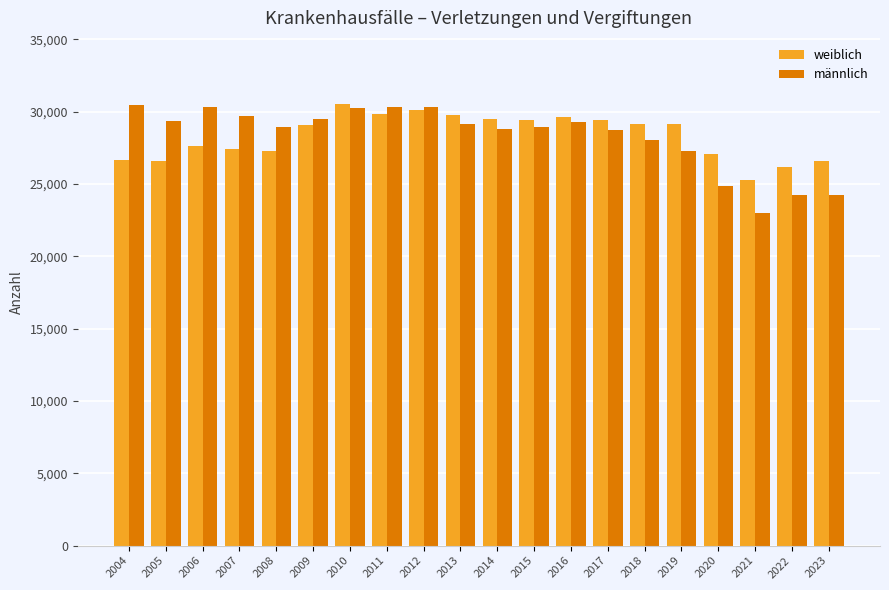

Does the chart contain any negative values?

No